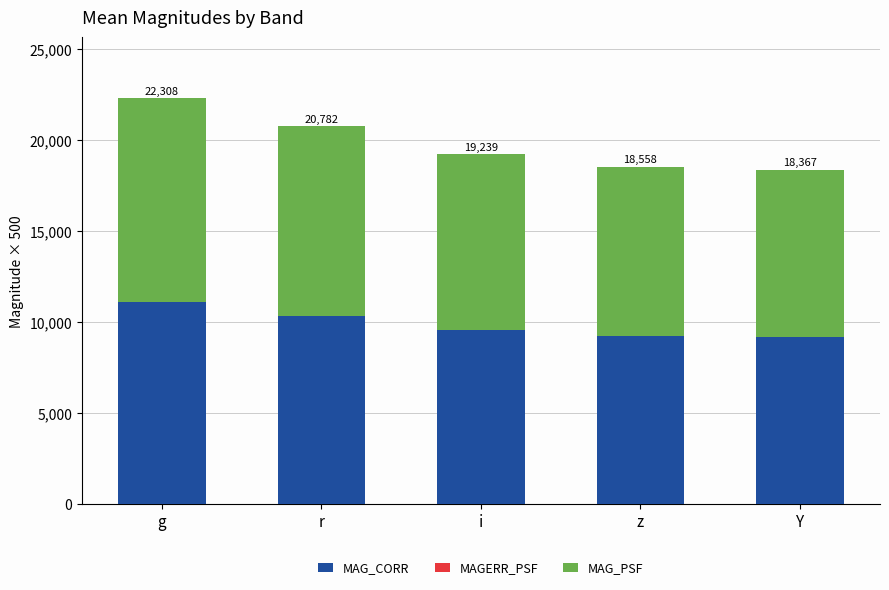

True or false: MAG_CORR has a value of 16371.0 at r.

False